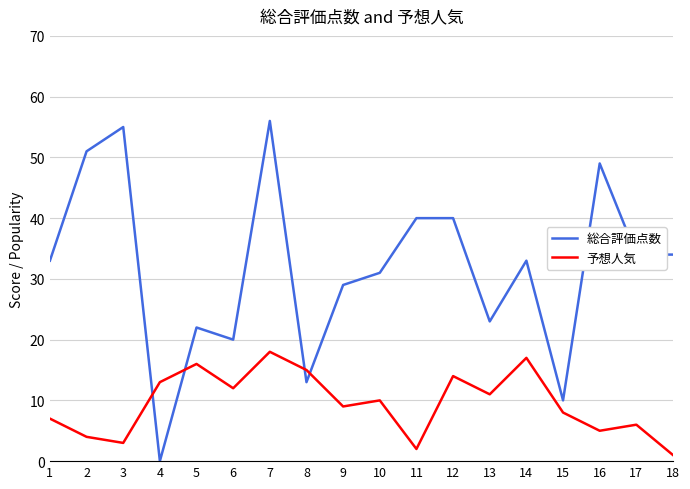

Reading left to right, what are all the values shown in this chart?

総合評価点数: 33	51	55	0	22	20	56	13	29	31	40	40	23	33	10	49	34	34
予想人気: 7	4	3	13	16	12	18	15	9	10	2	14	11	17	8	5	6	1